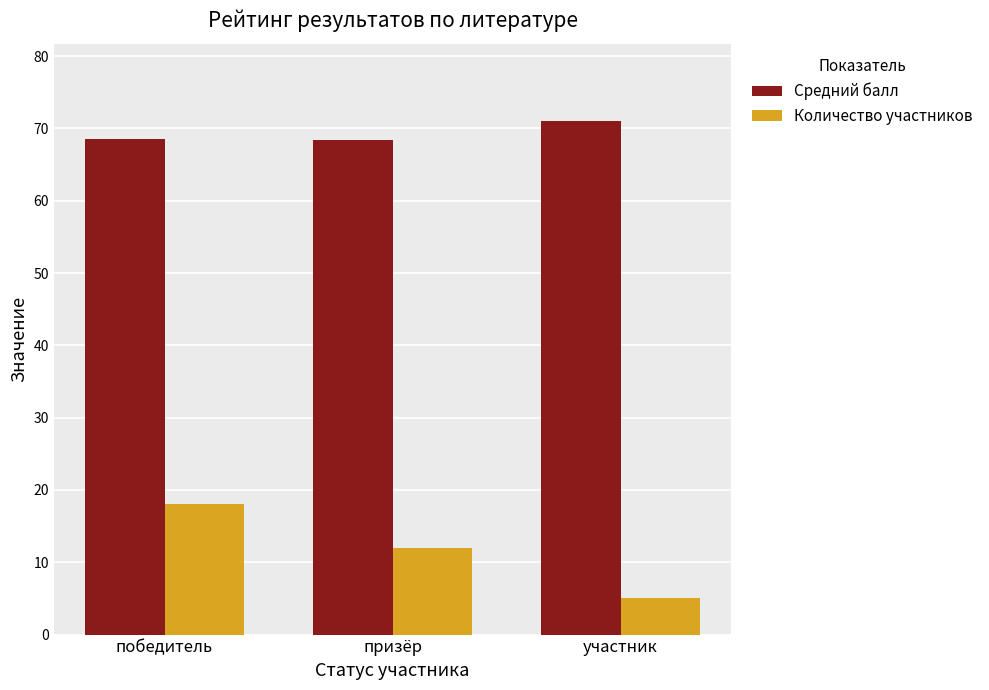

At which category is the sum across all series the highest?

победитель